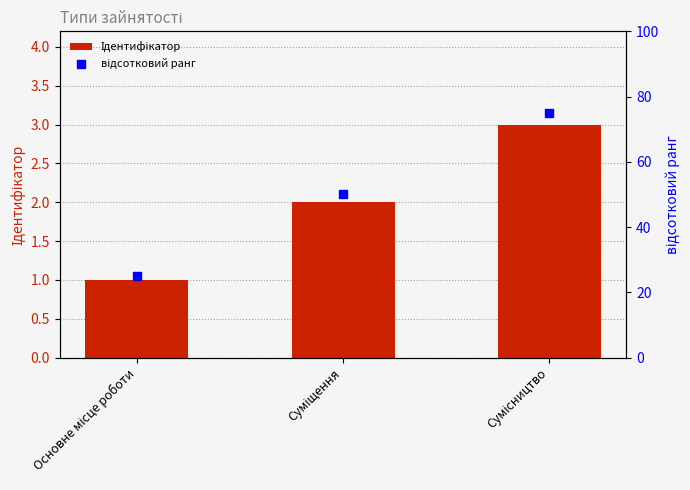

Which series has the largest total across all categories?

відсотковий ранг